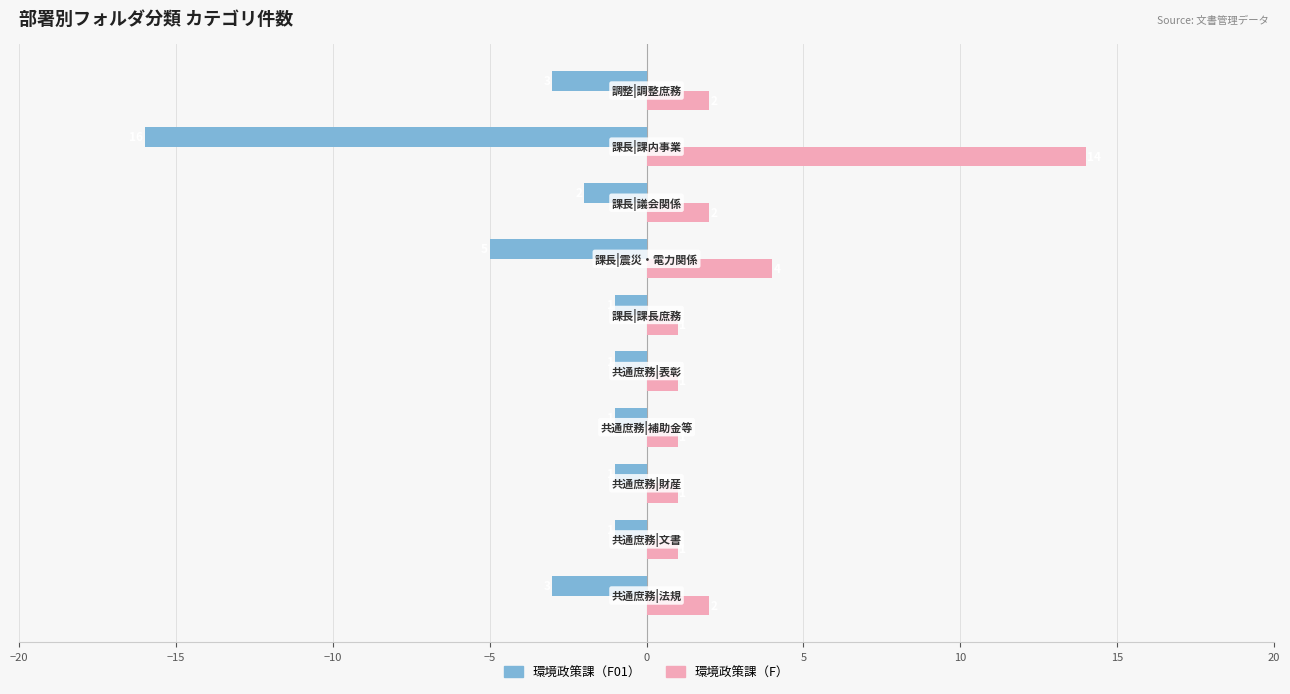

At how many categories does at least one series exceed -13?

10